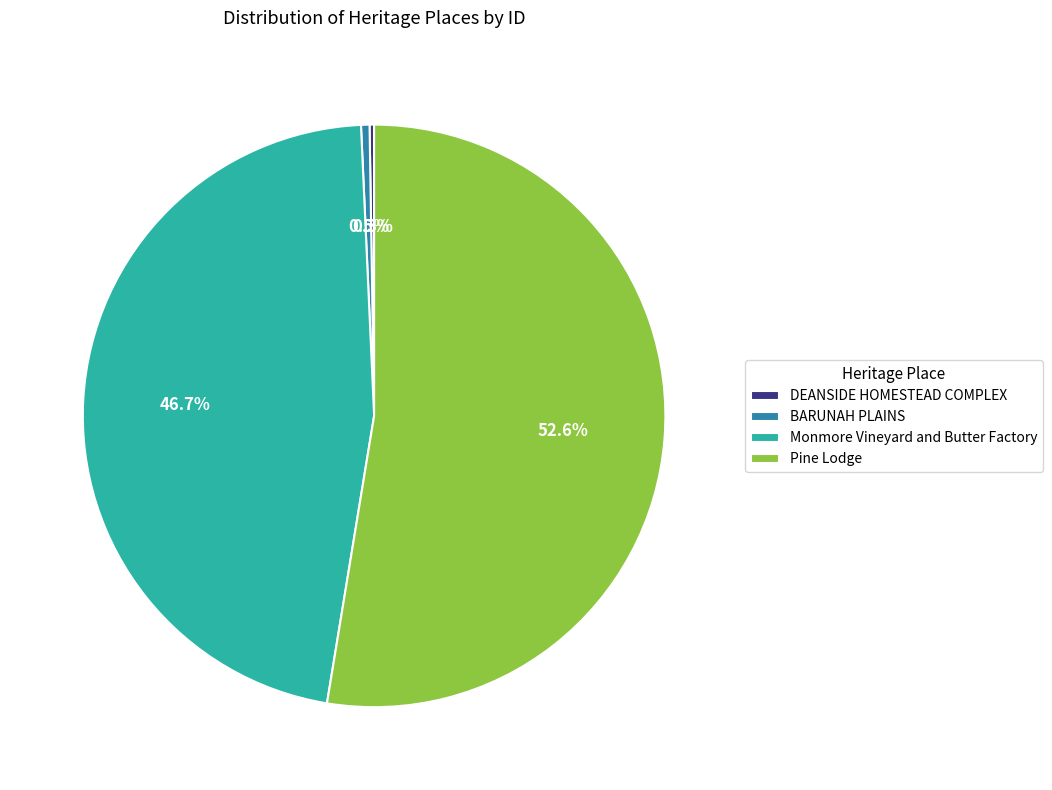

Between Pine Lodge and BARUNAH PLAINS, which is larger?

Pine Lodge